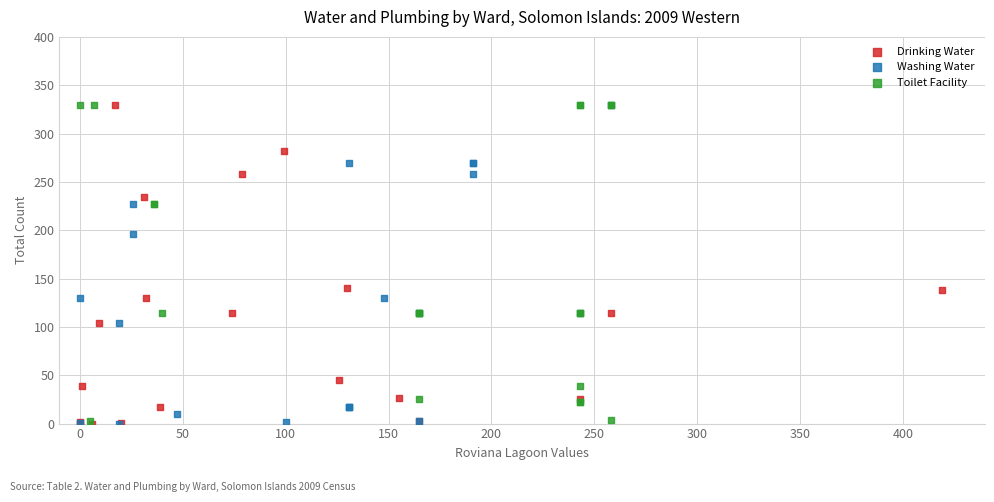

What are all the series names shown in the legend?

Drinking Water, Washing Water, Toilet Facility